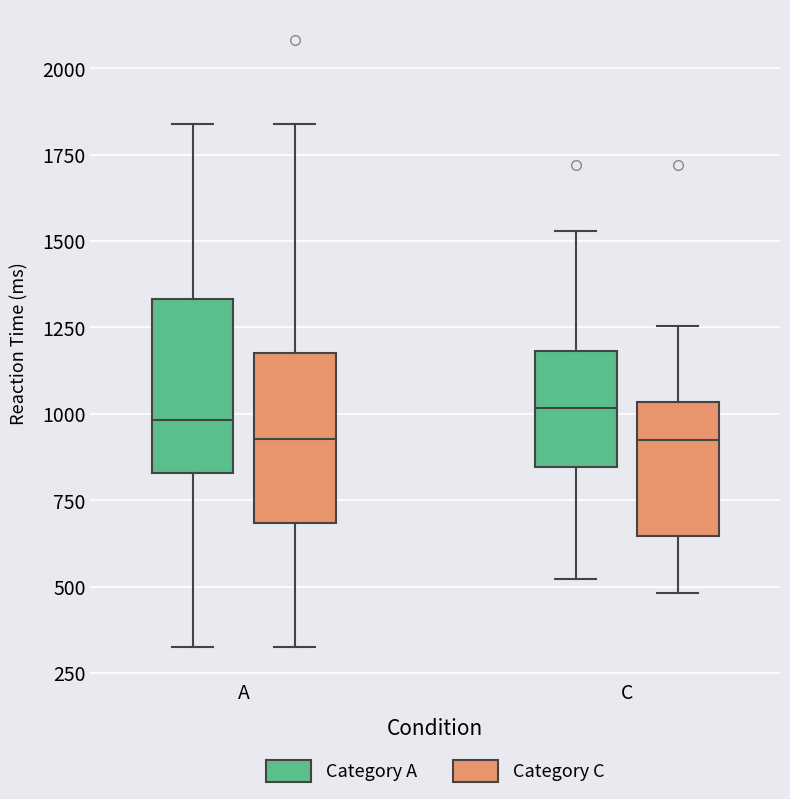

Reading left to right, transcribe this box plot: for each box, give where its median line is, the range the box spans, and where its two whiskers end, as read against the y-axis. The values are not printed on the chart, so give them approximately, as read against the axis.

A (Category A): median 1000, box 850 to 1350, whiskers 300 to 1850
A (Category C): median 950, box 700 to 1150, whiskers 300 to 1850
C (Category A): median 1000, box 850 to 1200, whiskers 500 to 1550
C (Category C): median 900, box 650 to 1050, whiskers 500 to 1250